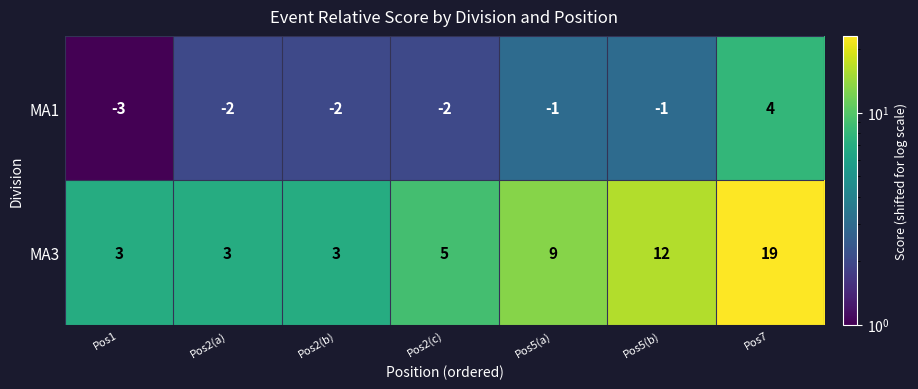

Which series has the widest spread of values?

MA3